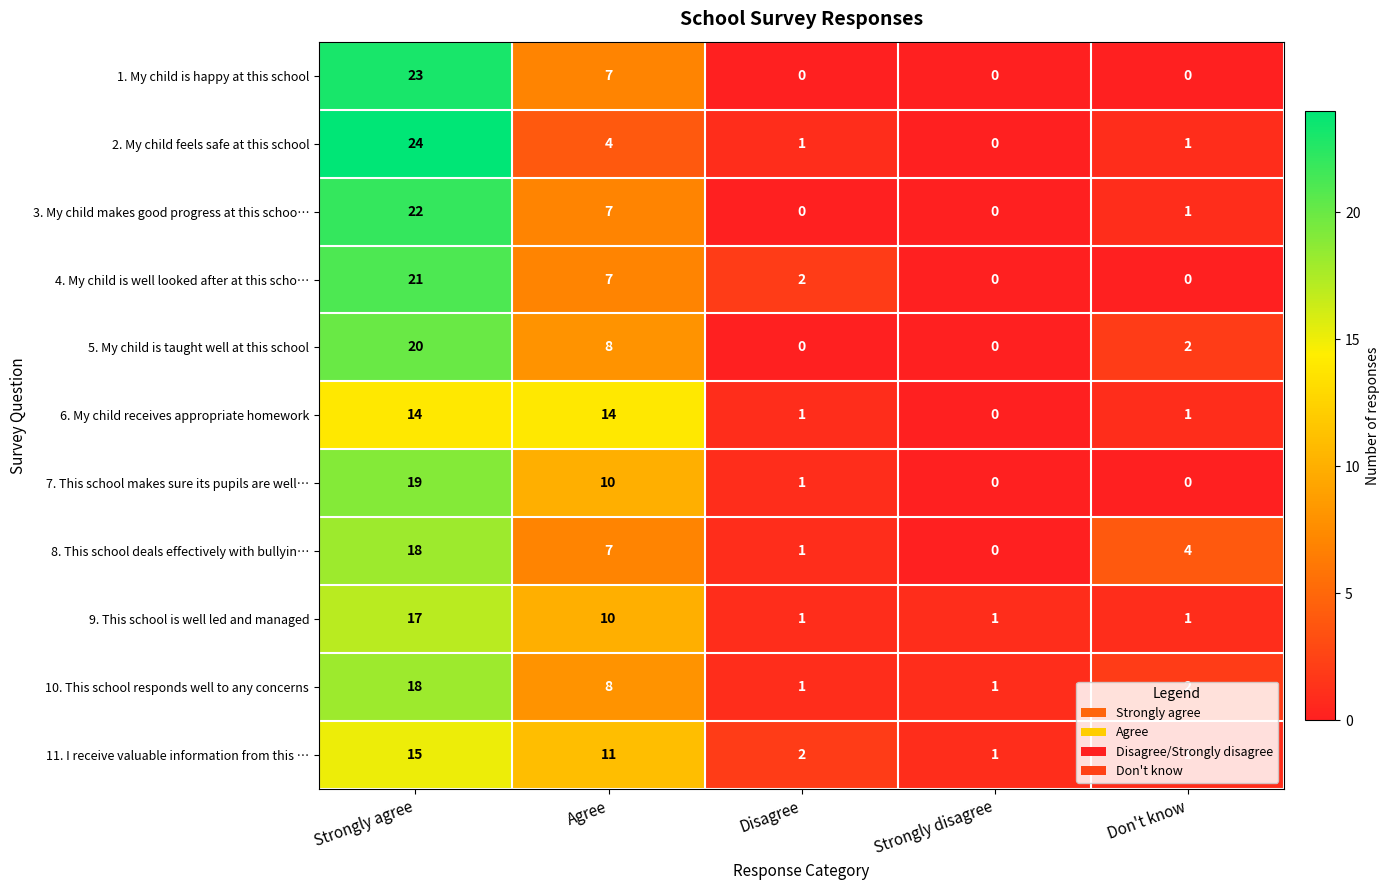

Is it true that 7. This school makes sure its pupils are well… equals 0 at Strongly disagree?

True